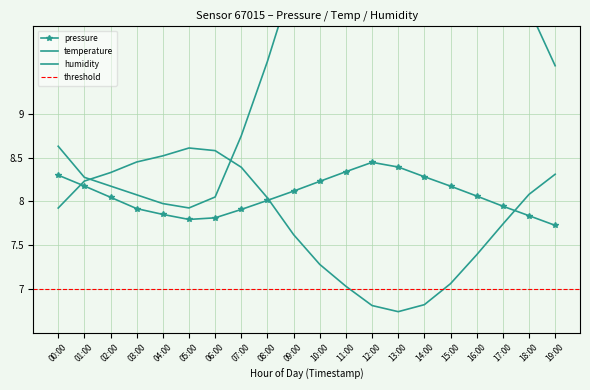

List the series in order of their peak value, highest first.

temperature, humidity, pressure